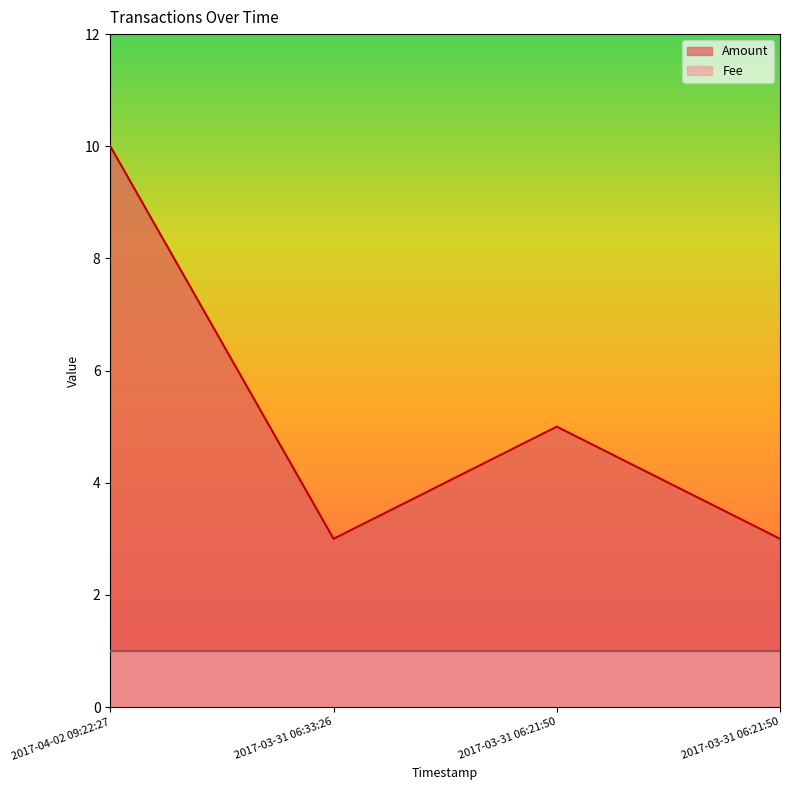

Reading left to right, extract all data points from this chart.

10	3	5	3